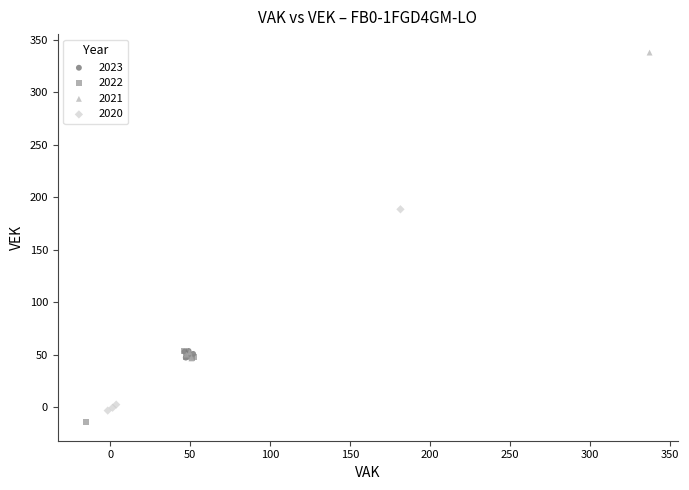

Which series contains the lowest Y value?

2022